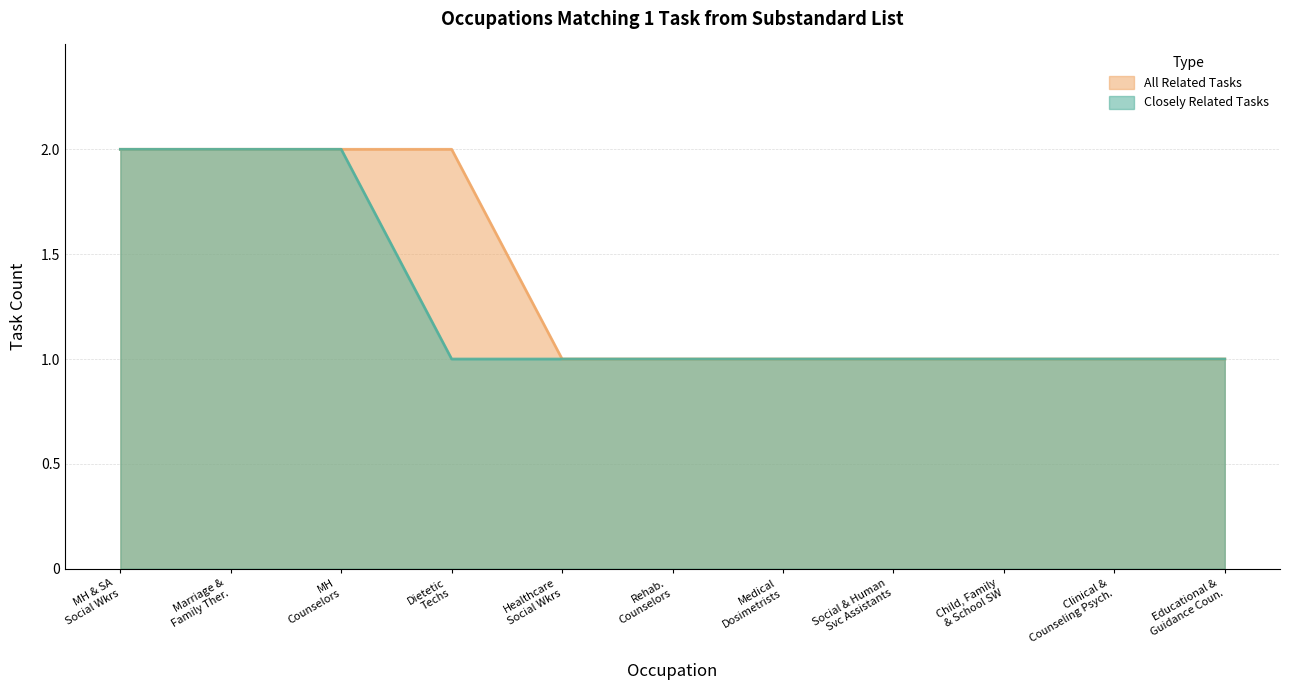

The Closely Related Tasks series shows 2 at MH Counselors. True or false?

True